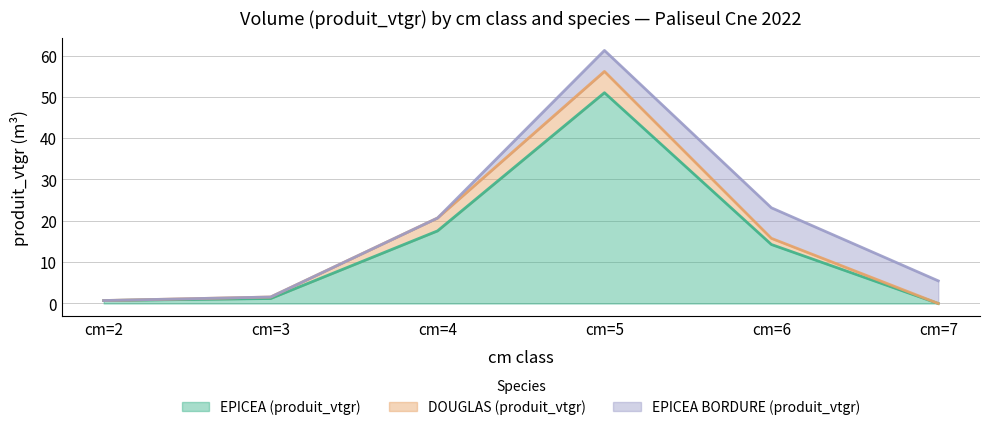

True or false: DOUGLAS (produit_vtgr) and EPICEA (produit_vtgr) intersect in this chart.

False